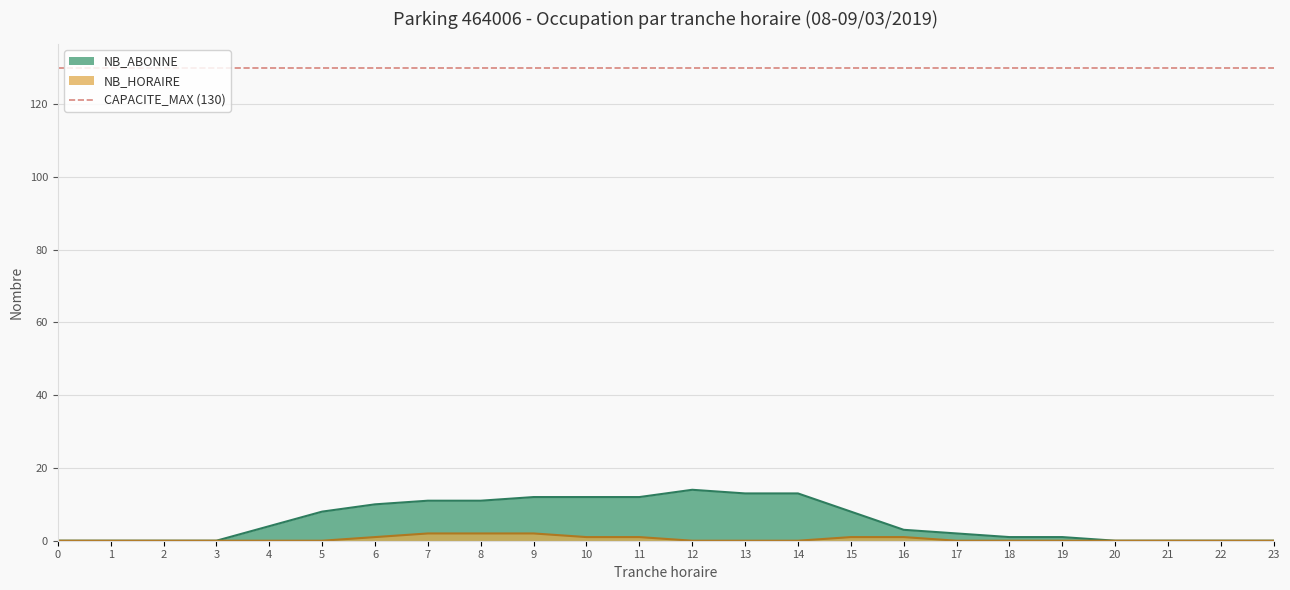

Which series has the largest total across all categories?

NB_ABONNE